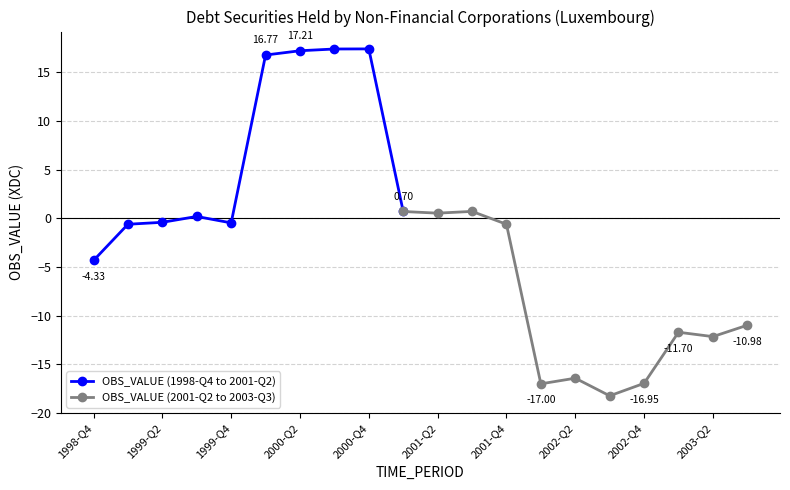

Which label corresponds to the largest value in the chart?

2000-Q4